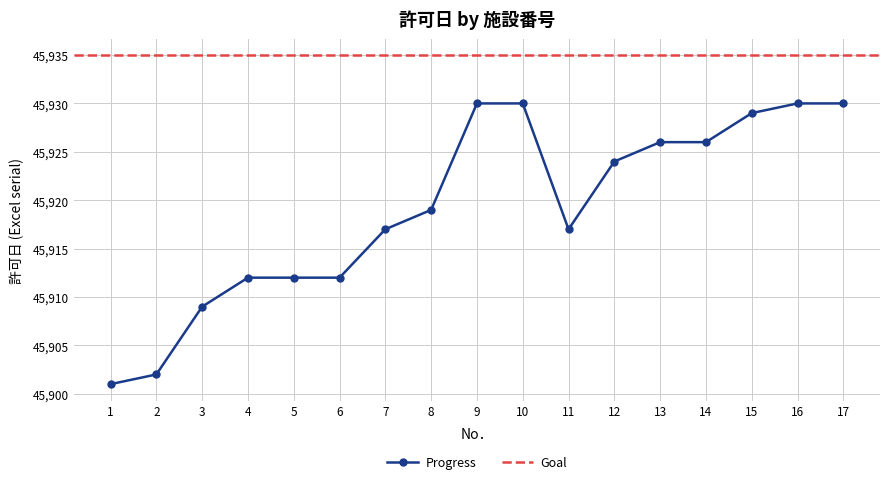

At which label is the value closest to 45915?

7